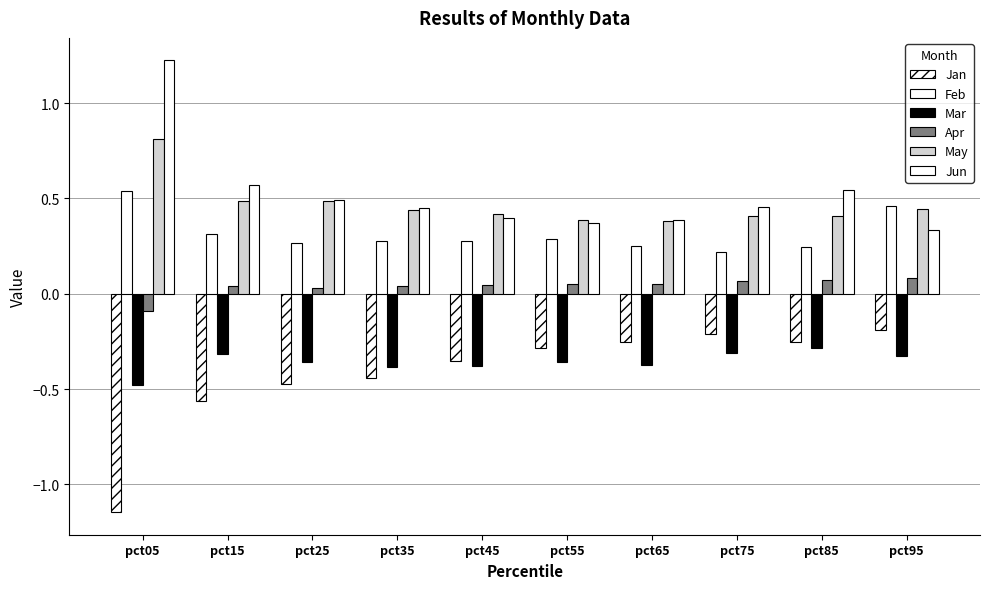

How many groups of bars are there?

10